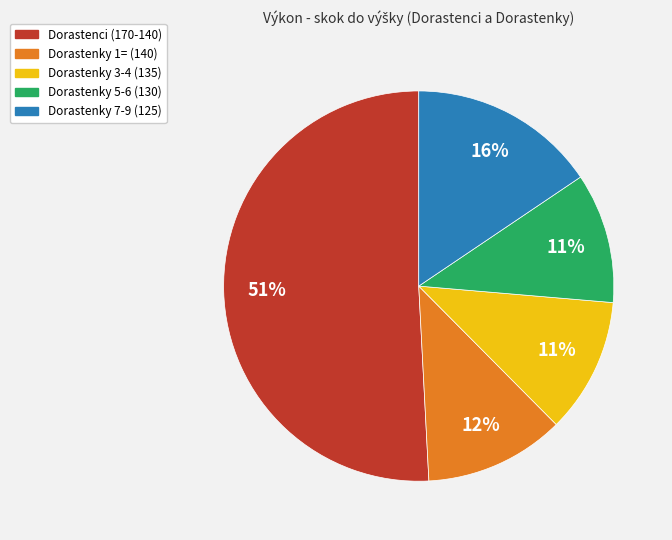

To the nearest percent, what is the average slice percentage?

20%